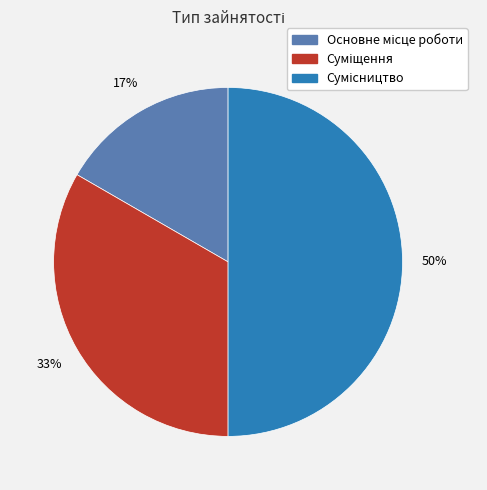

To the nearest percent, what is the average slice percentage?

33%